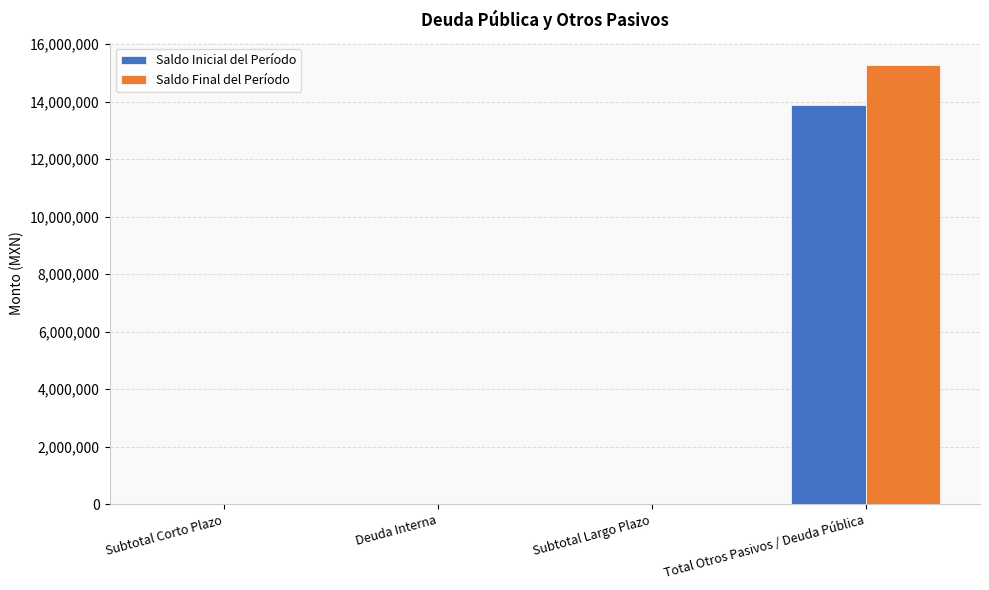

How many series are shown in this chart?

2